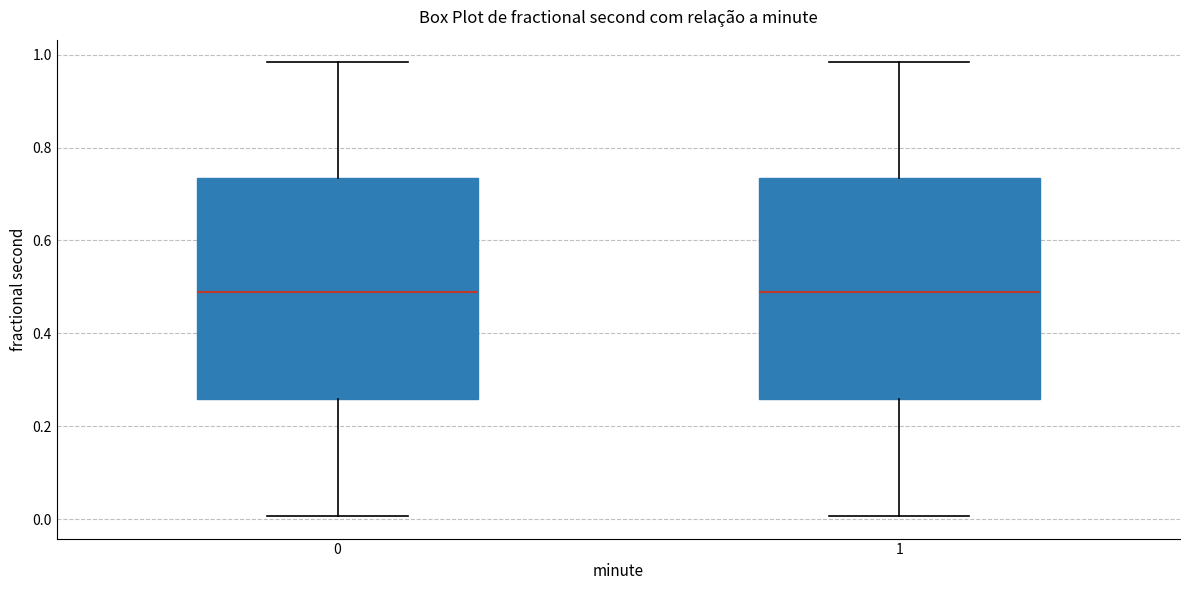

Reading left to right, transcribe this box plot: for each box, give where its median line is, the range the box spans, and where its two whiskers end, as read against the y-axis. The values are not printed on the chart, so give them approximately, as read against the axis.

0: median 0.48, box 0.26 to 0.74, whiskers 0.00 to 0.98
1: median 0.48, box 0.26 to 0.74, whiskers 0.00 to 0.98